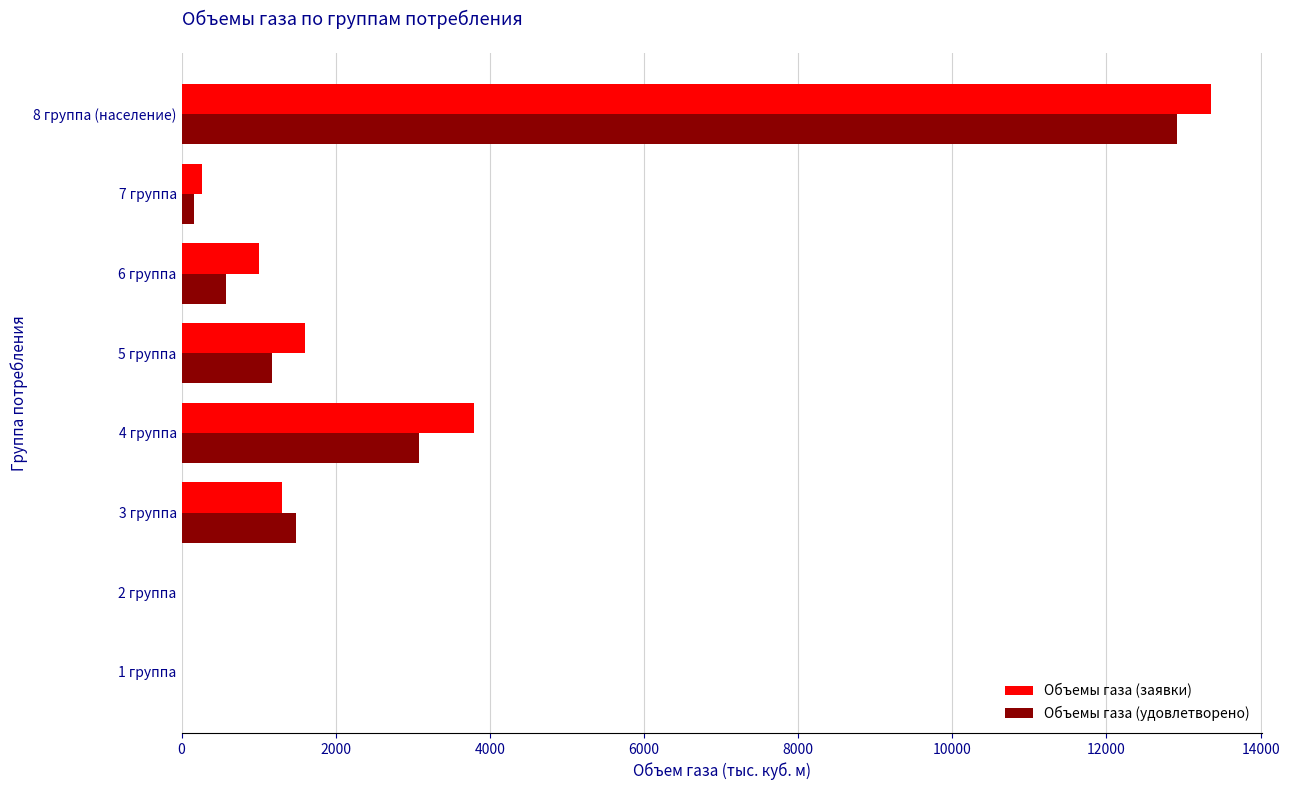

The value of Объемы газа (заявки) at 4 группа is 6065.8. True or false?

False